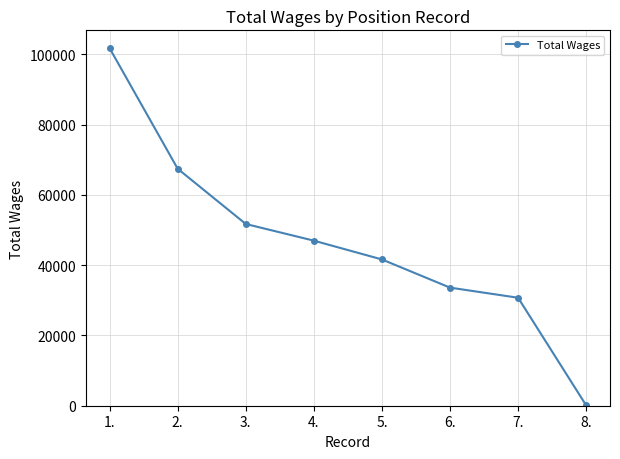

The chart shows a value of 94 at 8.. True or false?

True